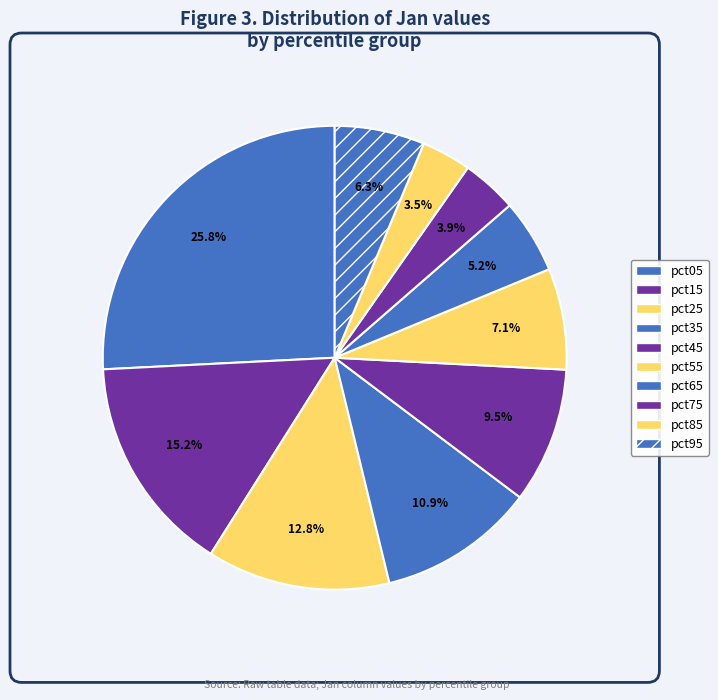

To the nearest percent, what is the difference between the largest and smallest slice percentages?

22%